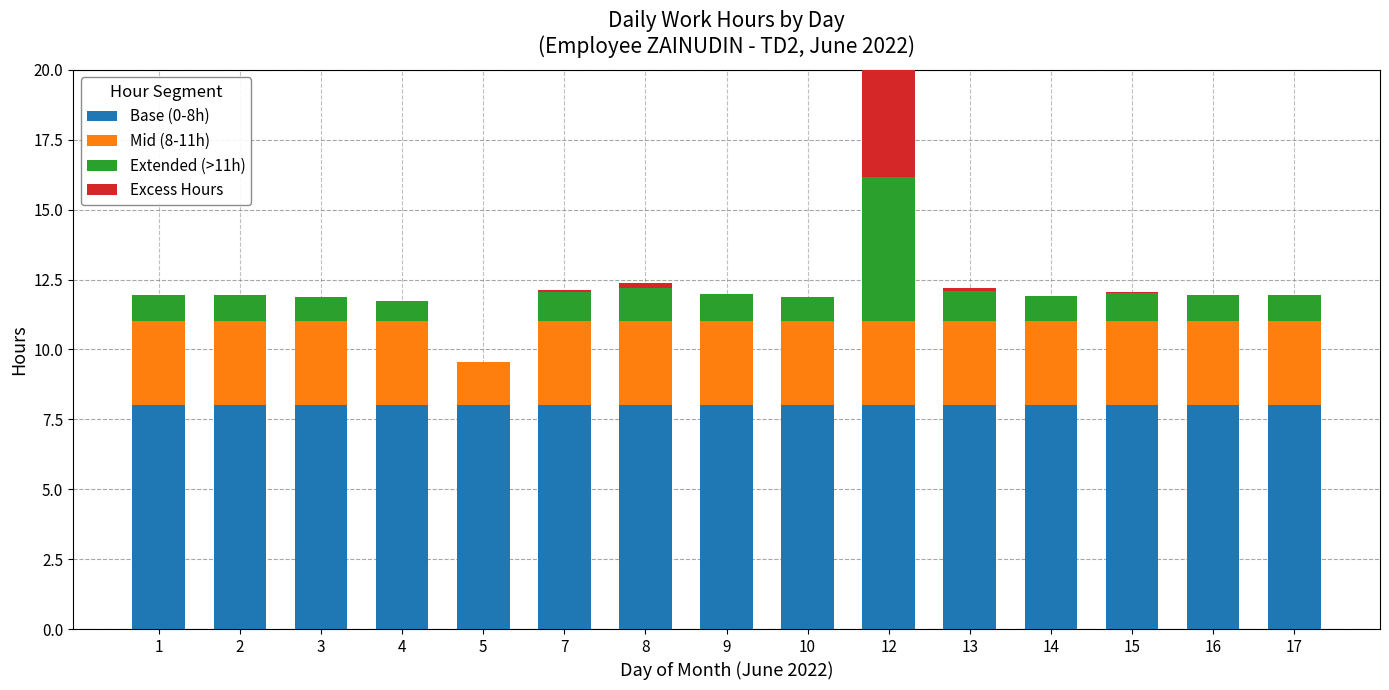

Reading left to right, list all the values displayed in this chart.

Base (0-8h): 8.0	8.0	8.0	8.0	8.0	8.0	8.0	8.0	8.0	8.0	8.0	8.0	8.0	8.0	8.0
Mid (8-11h): 3.0	3.0	3.0	3.0	1.6	3.0	3.0	3.0	3.0	3.0	3.0	3.0	3.0	3.0	3.0
Extended (>11h): 0.9	0.9	0.9	0.7	0.0	1.1	1.2	1.0	0.9	5.1	1.1	0.9	1.0	1.0	0.9
Excess Hours: 0.0	0.0	0.0	0.0	0.0	0.1	0.2	0.0	0.0	4.1	0.1	0.0	0.0	0.0	0.0